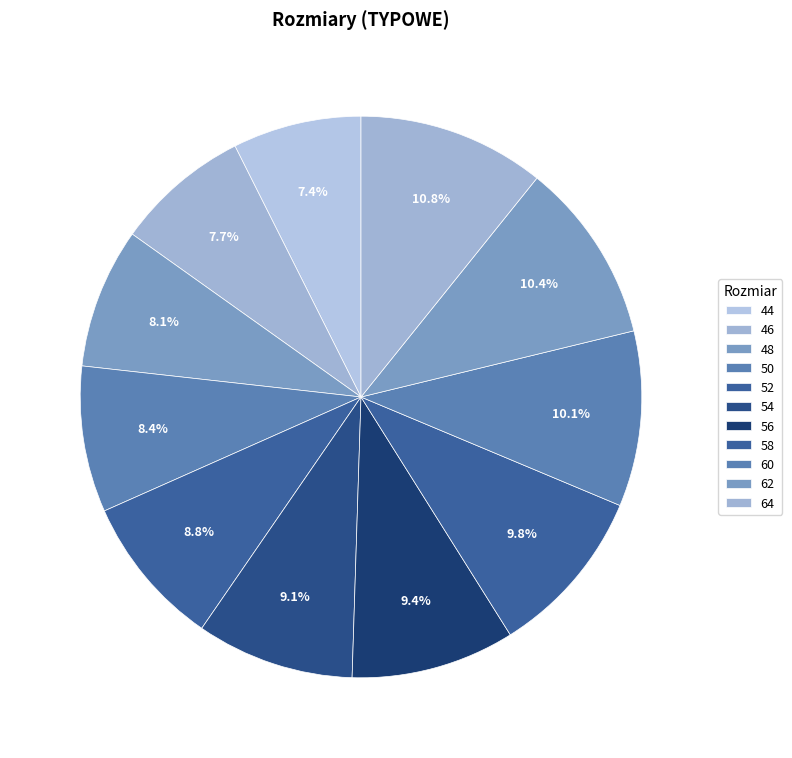

Count the number of slices in the pie.

11